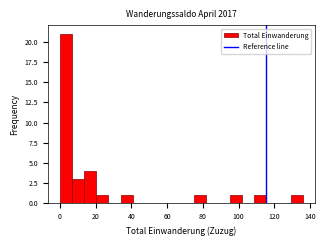

Around what value on the x-axis is the tallest bar? Give the approximate position of its centre, as read against the axis.

4